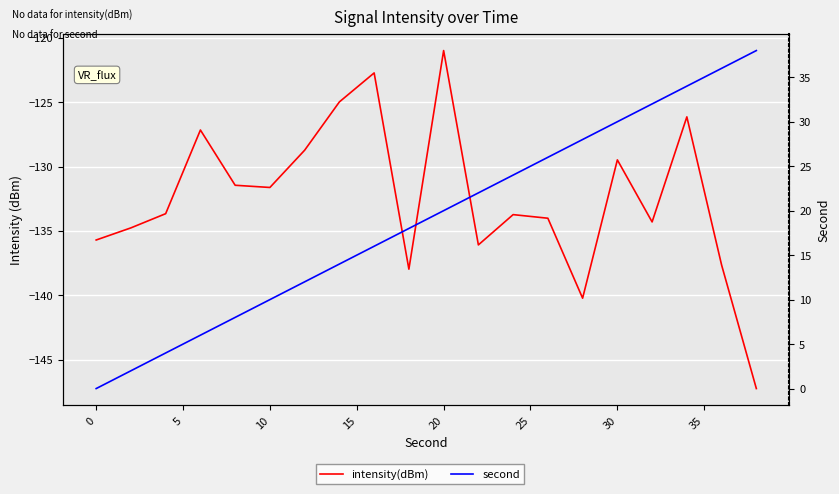

True or false: intensity(dBm) and second intersect in this chart.

False